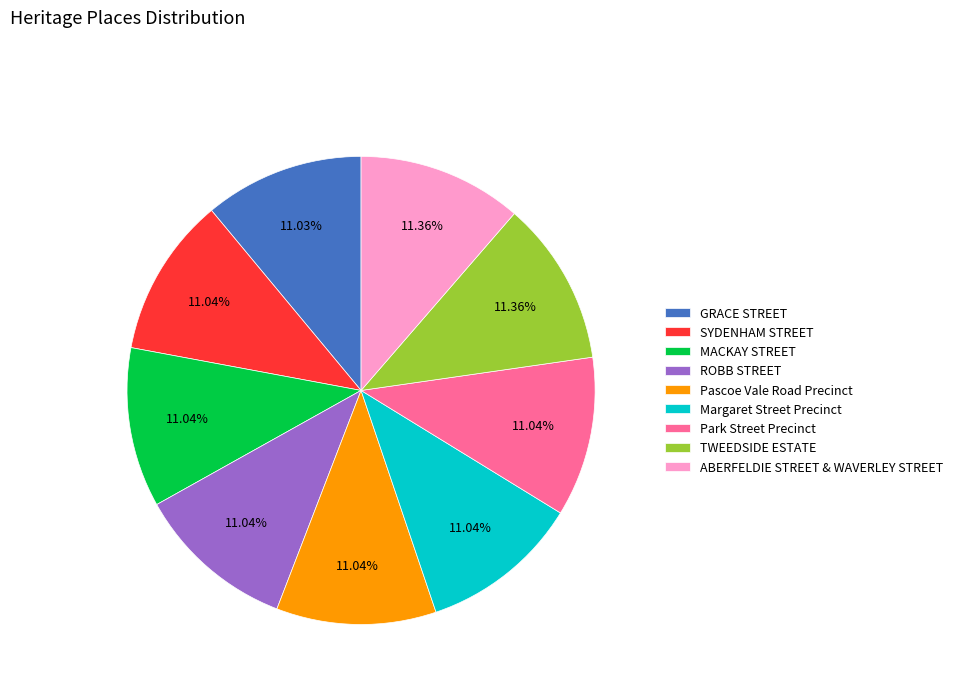

Approximately how many times larger is the value at Margaret Street Precinct compared to ROBB STREET?

1.0